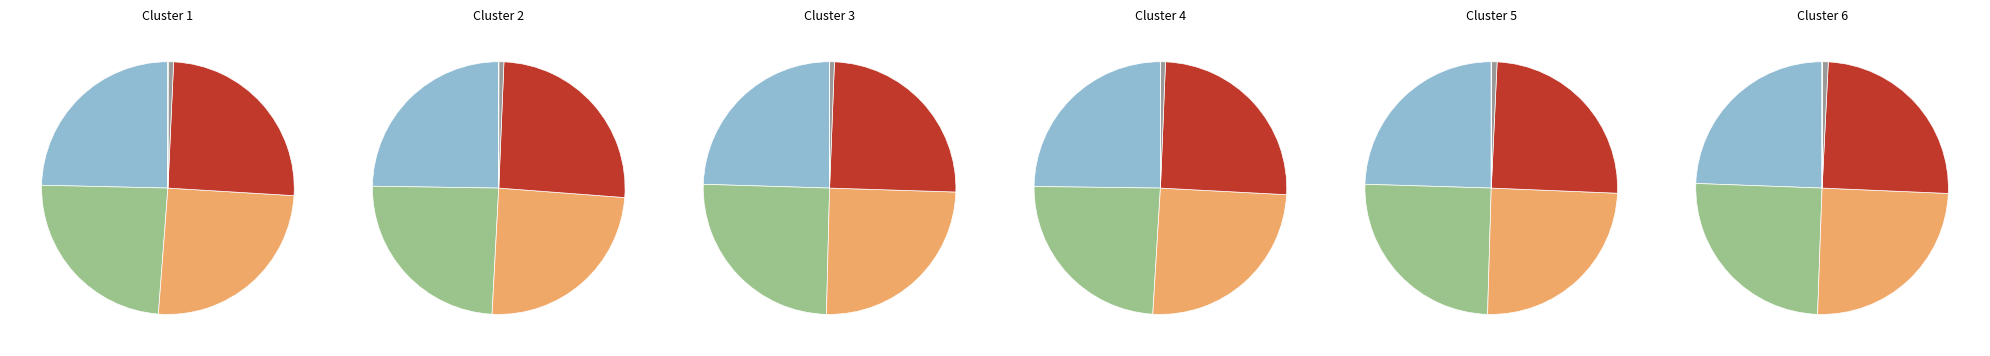

Is 7 the majority of the pie?

No